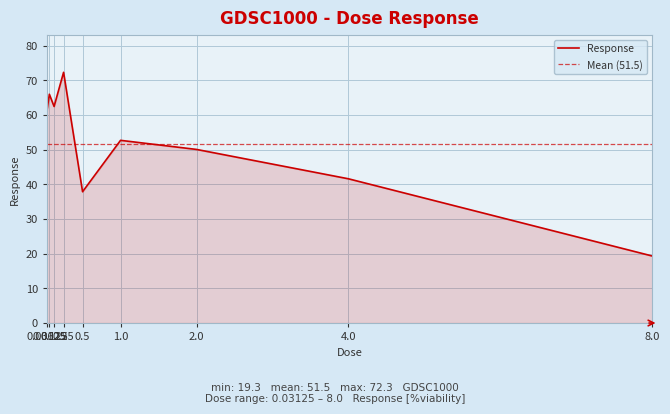

Reading left to right, transcribe all the data shown in this chart.

61.2	66.0	62.5	72.3	37.9	52.7	50.1	41.6	19.3